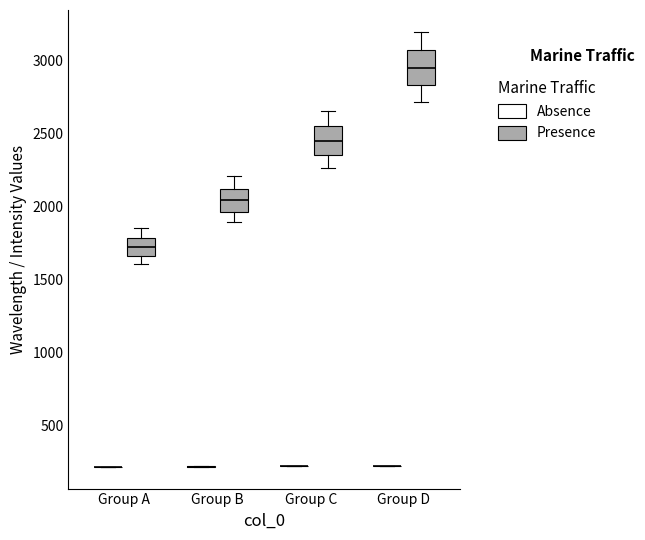

Reading left to right, read every box against the y-axis: the position of its median line, the range the box covers, and the ends of its whiskers. The values are not printed on the chart, so give them approximately, as read against the axis.

Group A (Absence): box collapsed to a line at 200, whiskers 200 to 200
Group A (Presence): median 1700, box 1650 to 1800, whiskers 1600 to 1850
Group B (Absence): box collapsed to a line at 200, whiskers 200 to 200
Group B (Presence): median 2050, box 1950 to 2100, whiskers 1900 to 2200
Group C (Absence): box collapsed to a line at 200, whiskers 200 to 200
Group C (Presence): median 2450, box 2350 to 2550, whiskers 2250 to 2650
Group D (Absence): box collapsed to a line at 200, whiskers 200 to 200
Group D (Presence): median 2950, box 2850 to 3050, whiskers 2700 to 3200